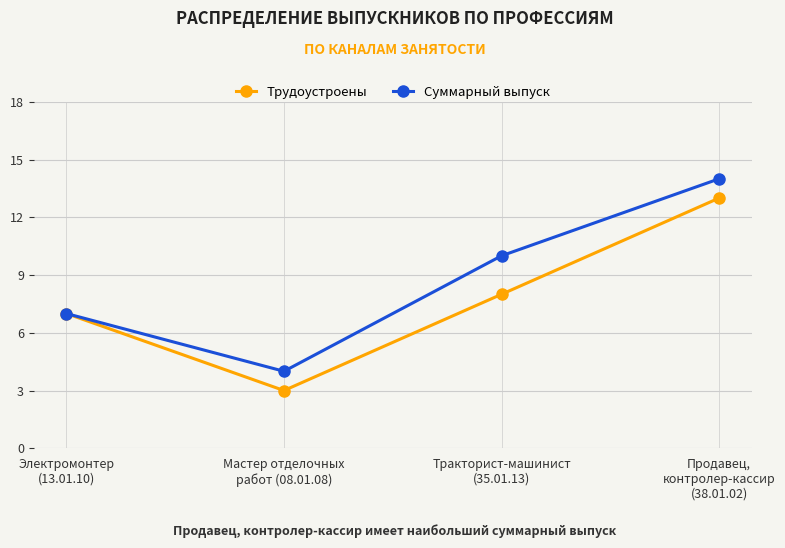

List the labels in order of Суммарный выпуск value, largest first.

Продавец,
контролер-кассир
(38.01.02), Тракторист-машинист
(35.01.13), Электромонтер
(13.01.10), Мастер отделочных
работ (08.01.08)